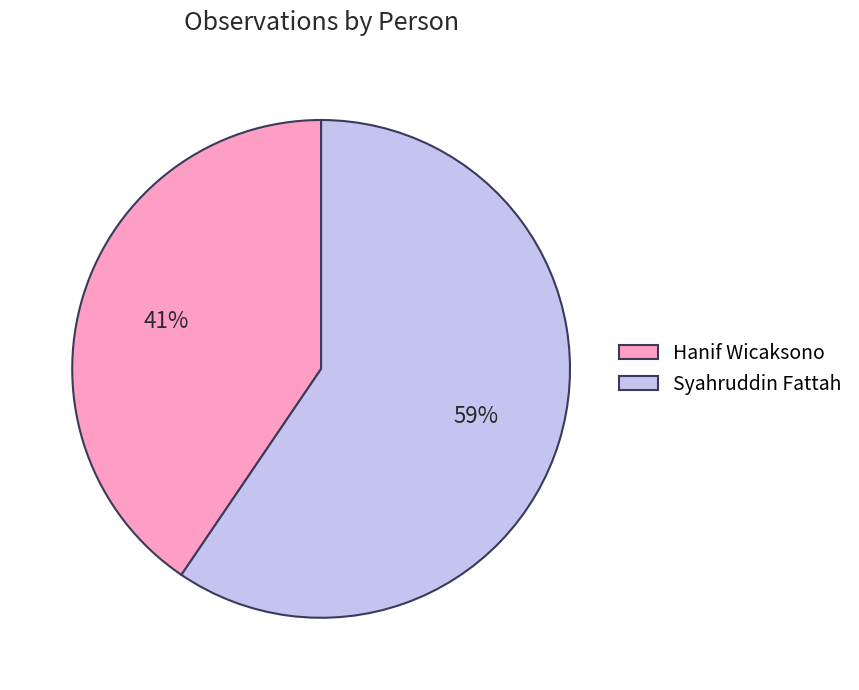

Approximately how many times larger is the value at Hanif Wicaksono compared to Syahruddin Fattah?

0.7